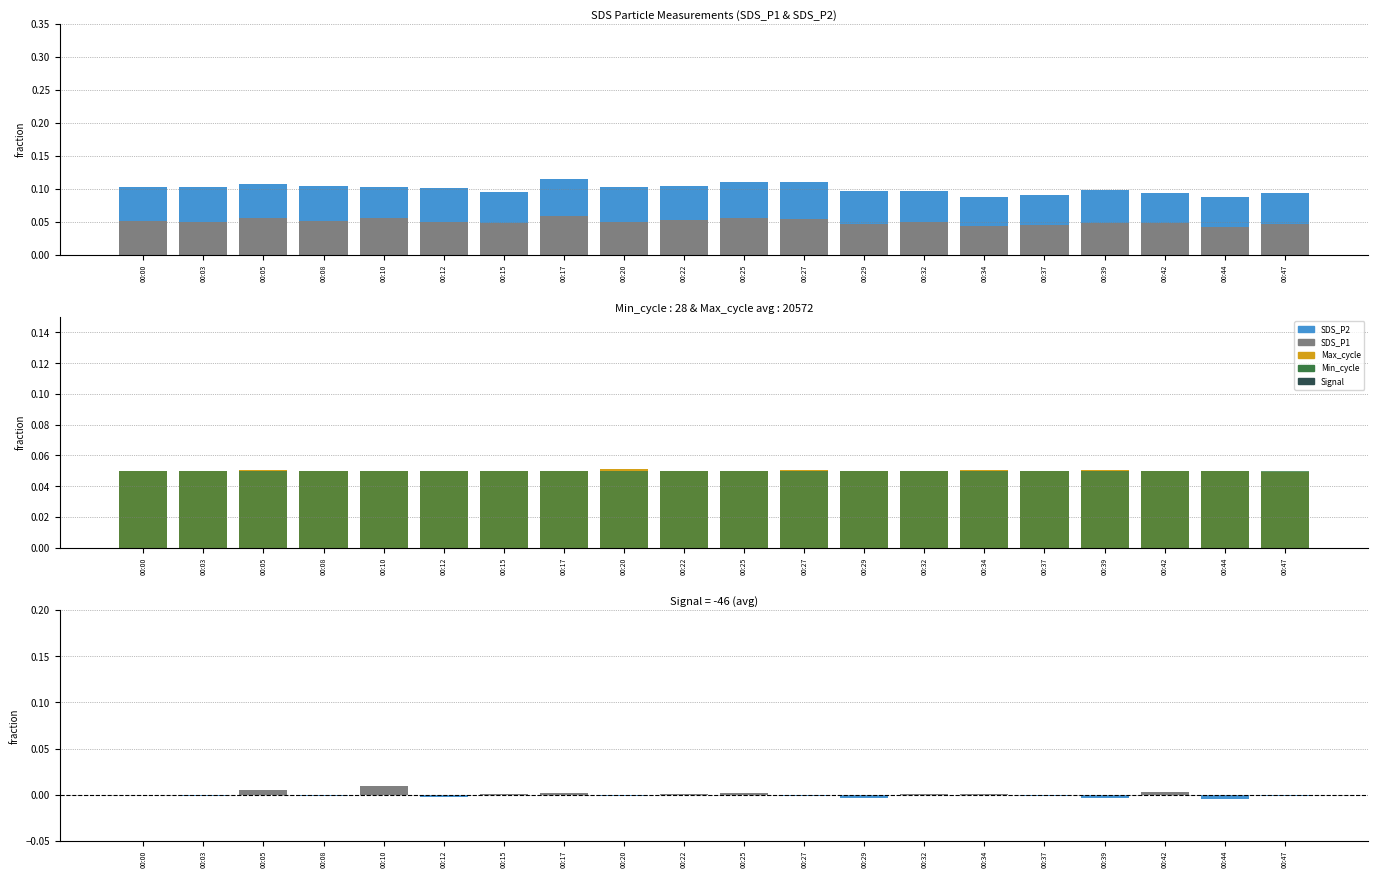

Which category has the highest value in the Max_cycle series?

00:20